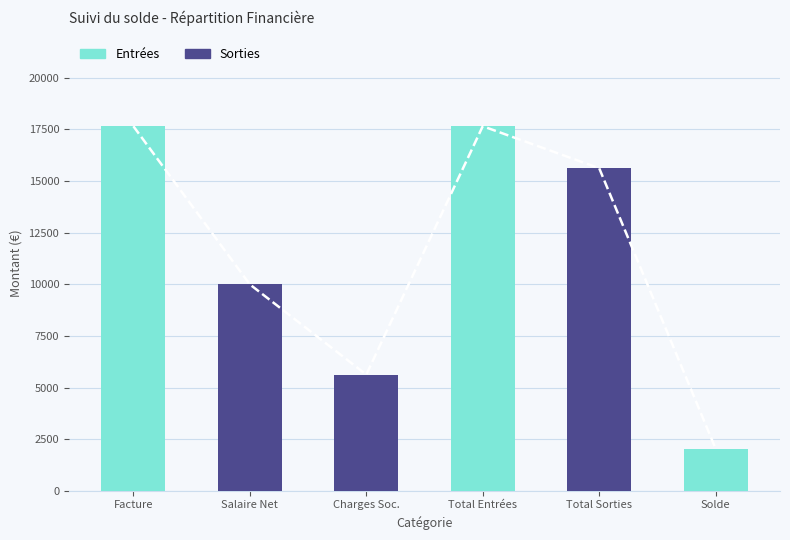

List the labels in order of Entrées value, smallest first.

Salaire Net, Charges Soc., Total Sorties, Solde, Facture, Total Entrées